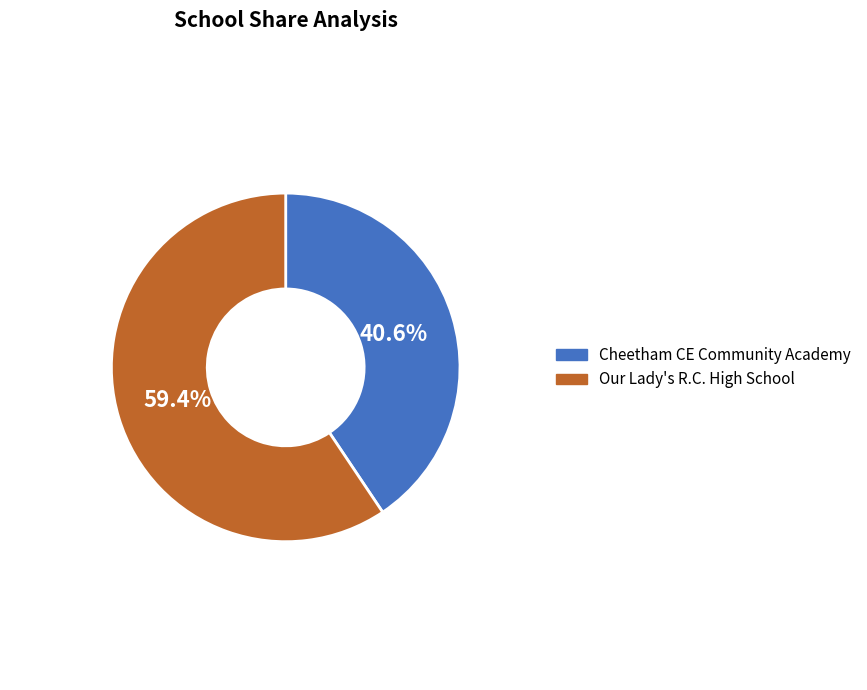

What portion of the pie excludes Our Lady's R.C. High School?

40.6%